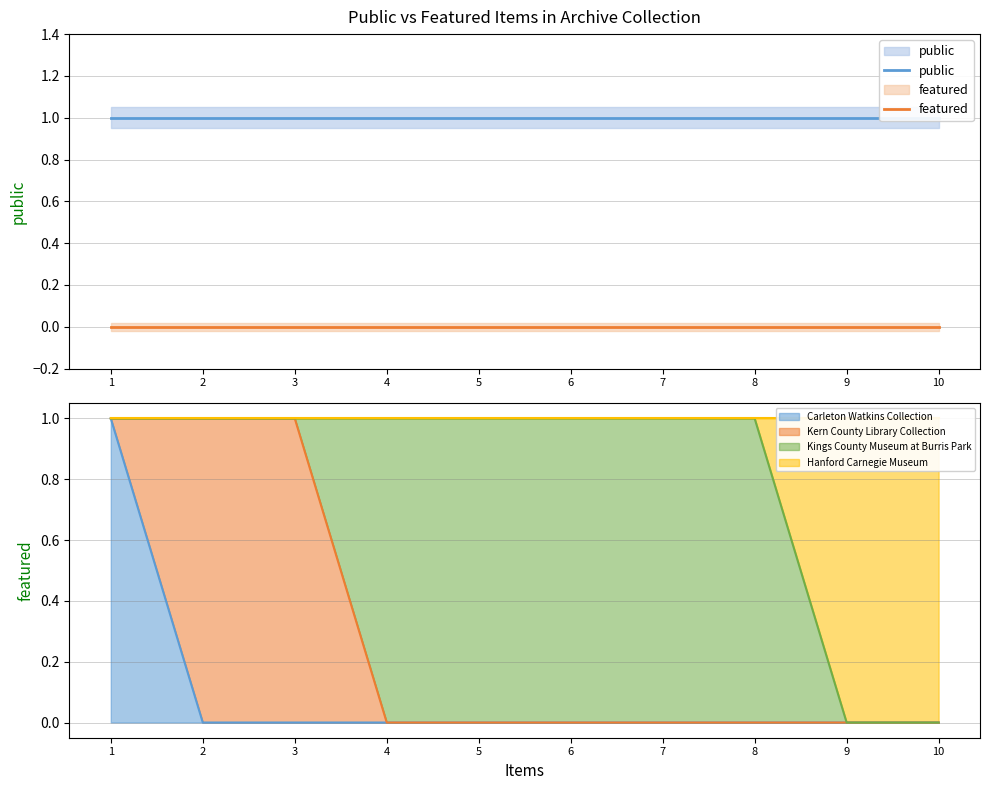

What is the total value across all series at 5?

1